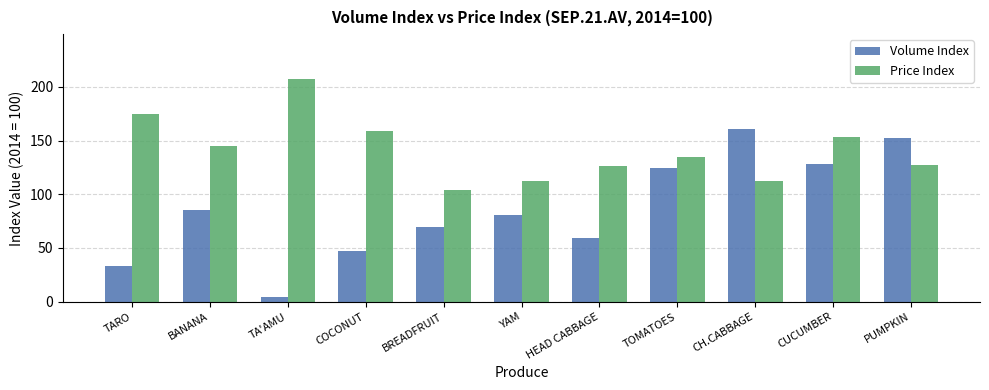

What is the difference between the highest and lowest values at TA'AMU?

202.7